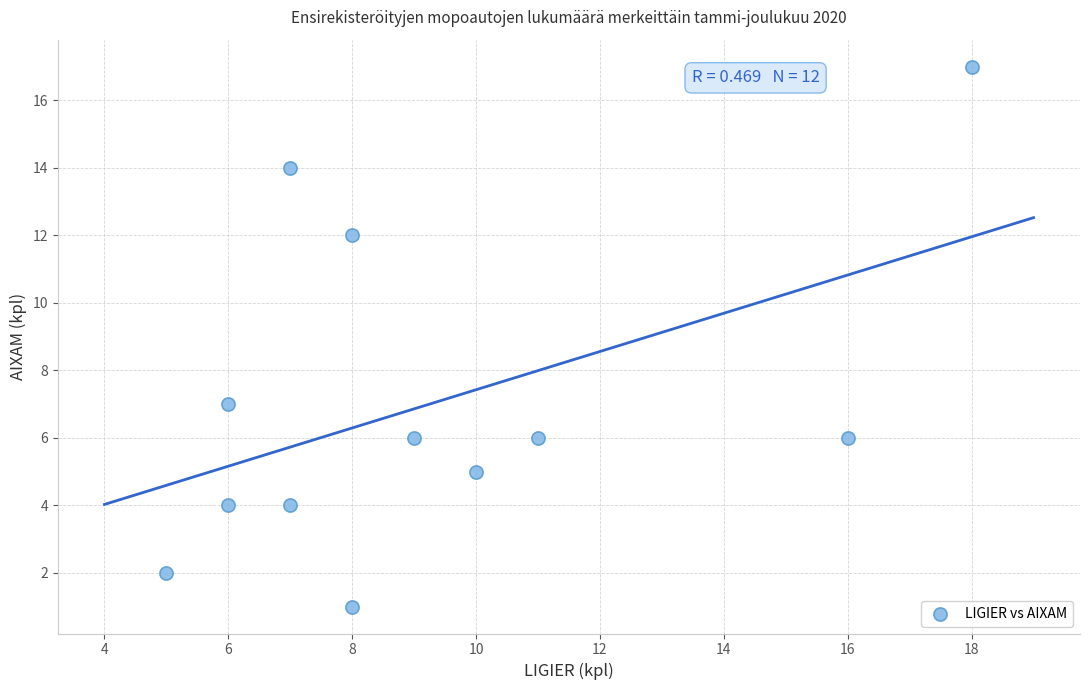

What is the average X value?

9